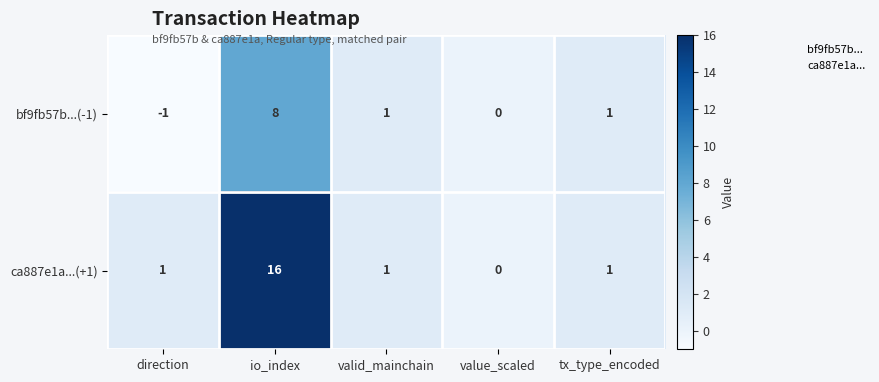

Is it true that bf9fb57b...(-1) equals 1 at valid_mainchain?

True